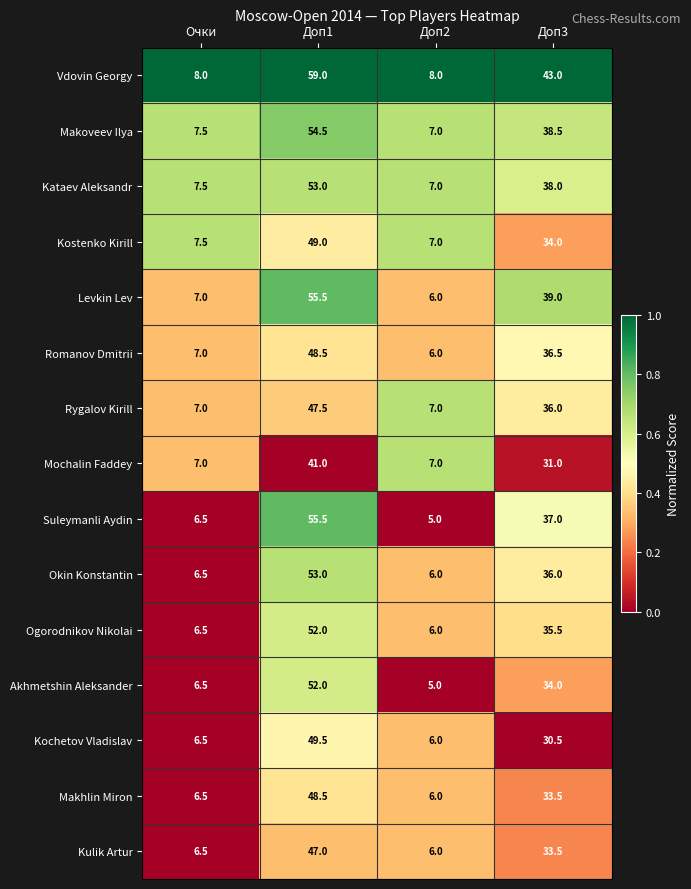

Is it true that Rygalov Kirill equals 2.1 at Очки?

False